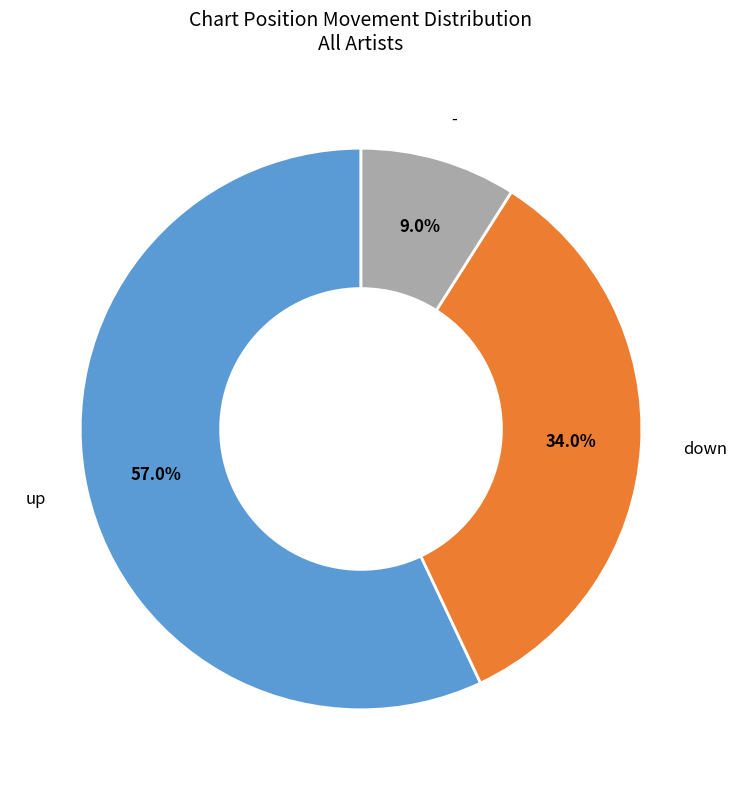

How many slices are in this pie chart?

3